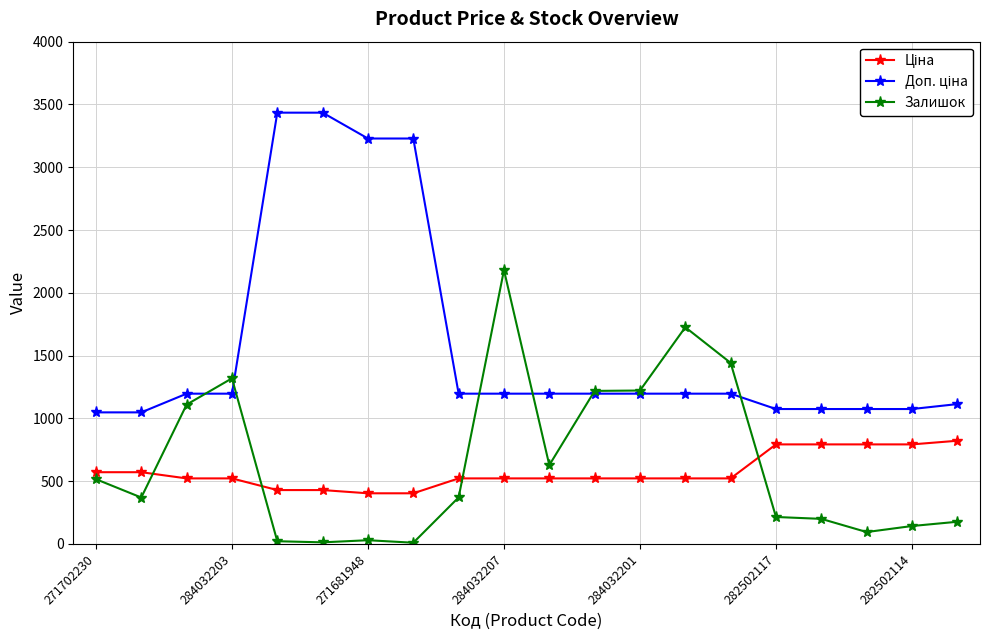

At how many categories does at least one series exceed 3009?

4